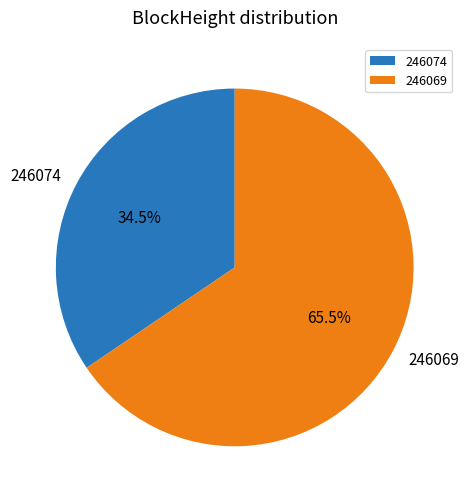

Which slice represents more than half of the pie?

246069